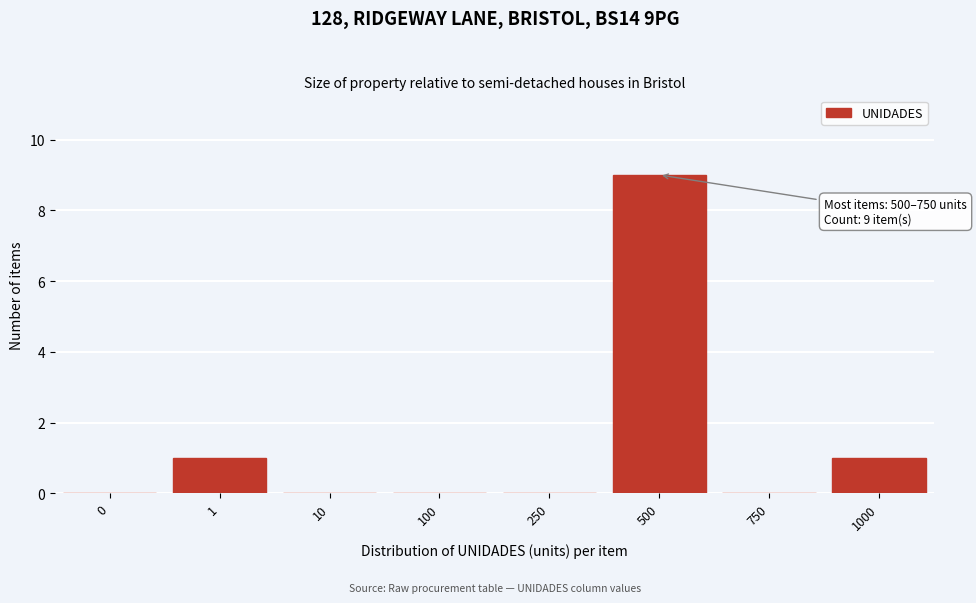

Reading right to left, transcribe all the data shown in this chart.

1000=1	750=0	500=9	250=0	100=0	10=0	1=1	0=0